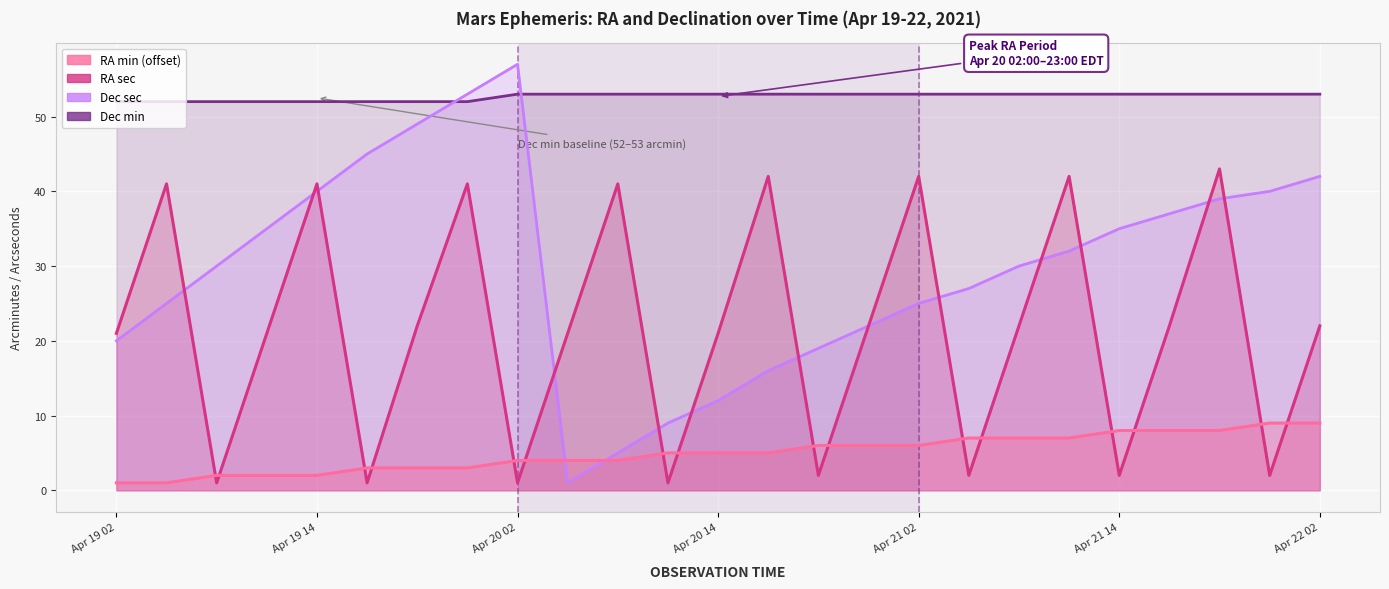

At which label does RA sec reach its peak?

Apr 21 20